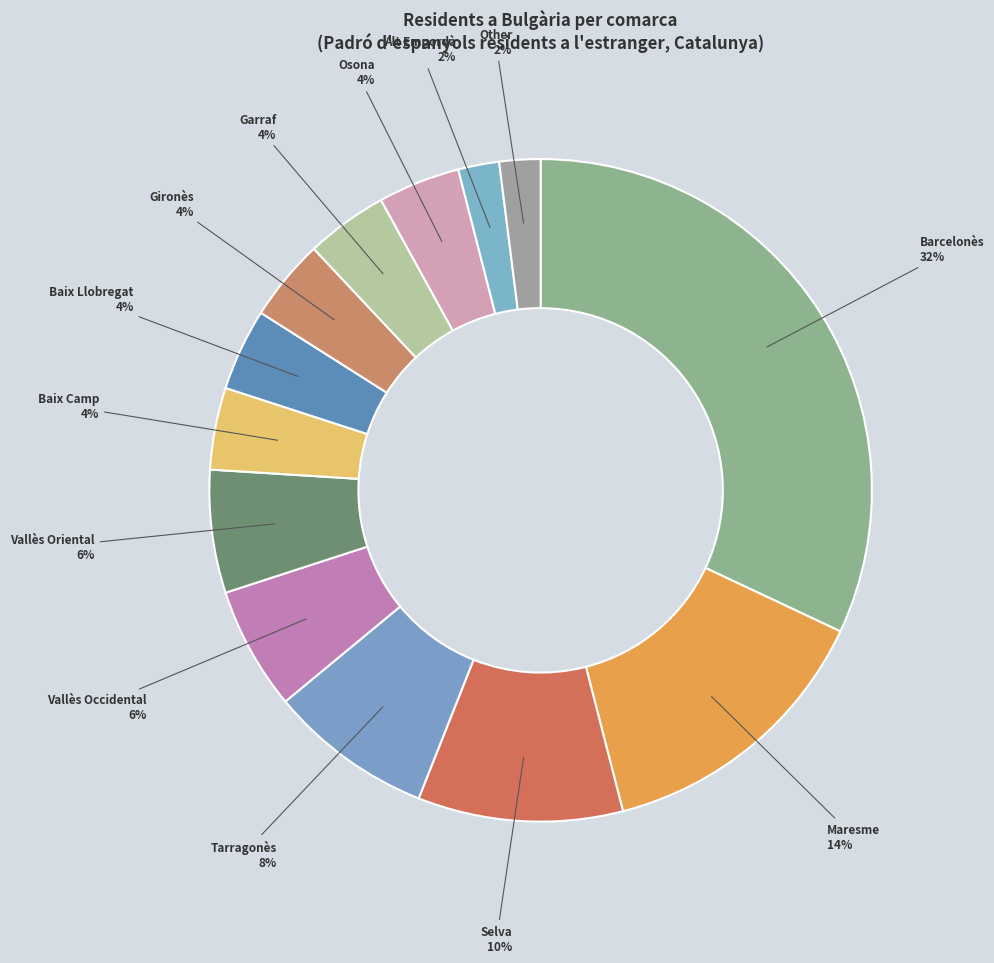

Combined, do Osona and Tarragonès account for over 50%?

No